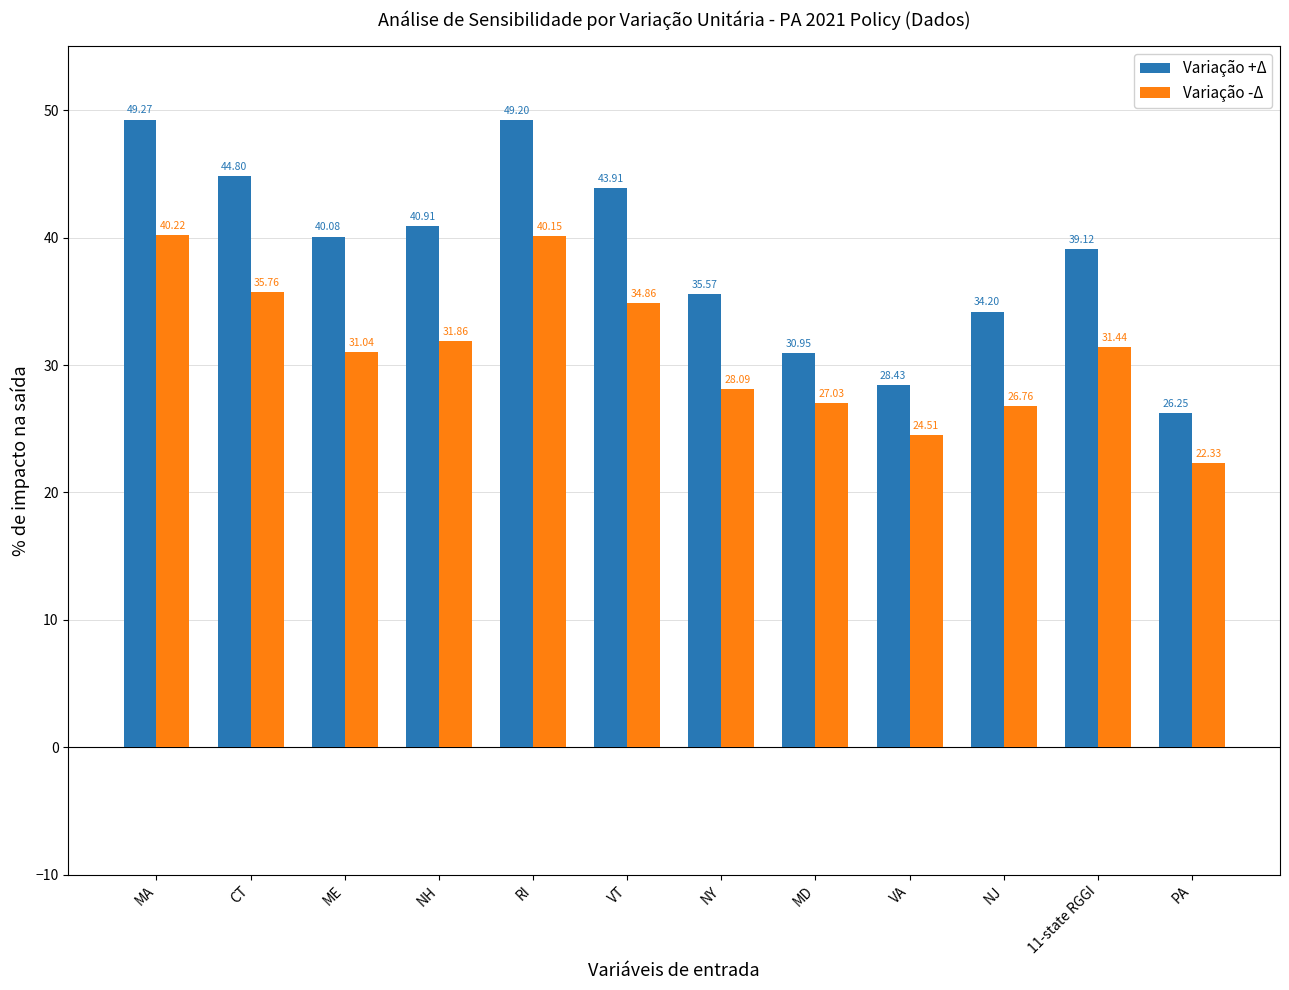

The value of Variação -Δ at VT is 50.7. True or false?

False